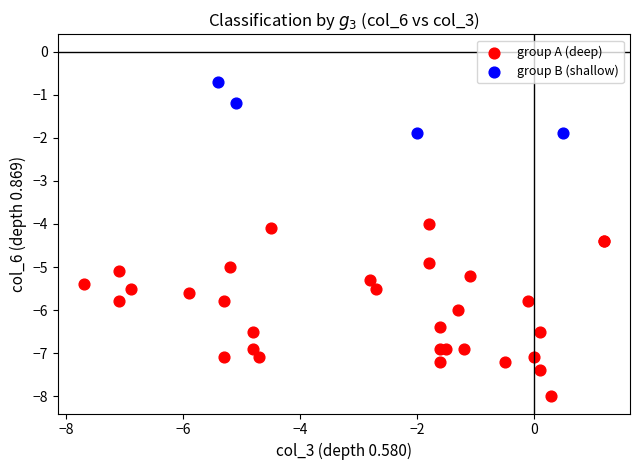

Which series has the largest Y range (max minus min)?

group A (deep)